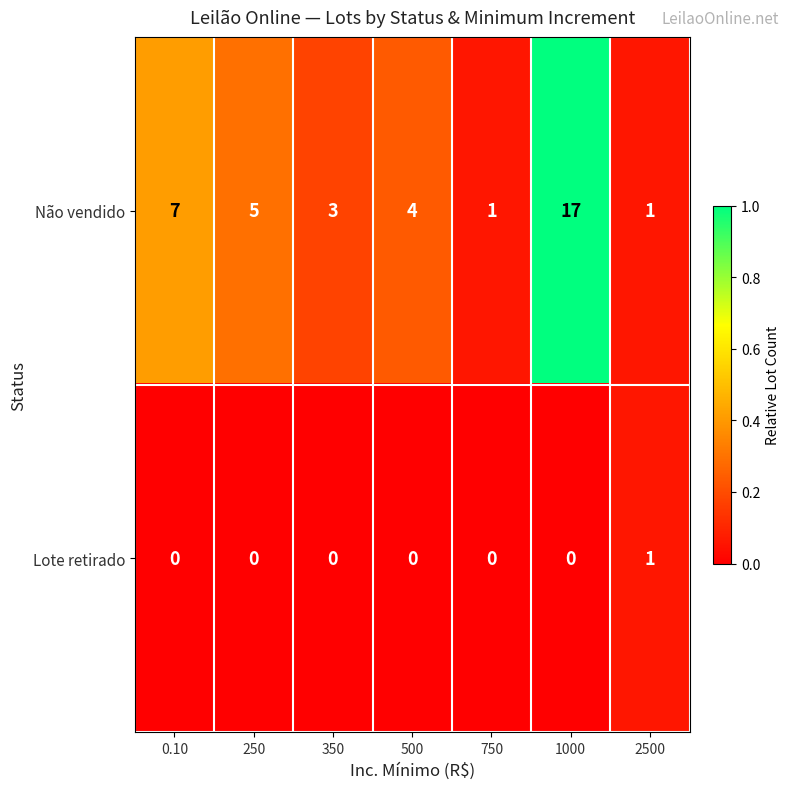

True or false: Lote retirado has a value of 0 at 1000.

True